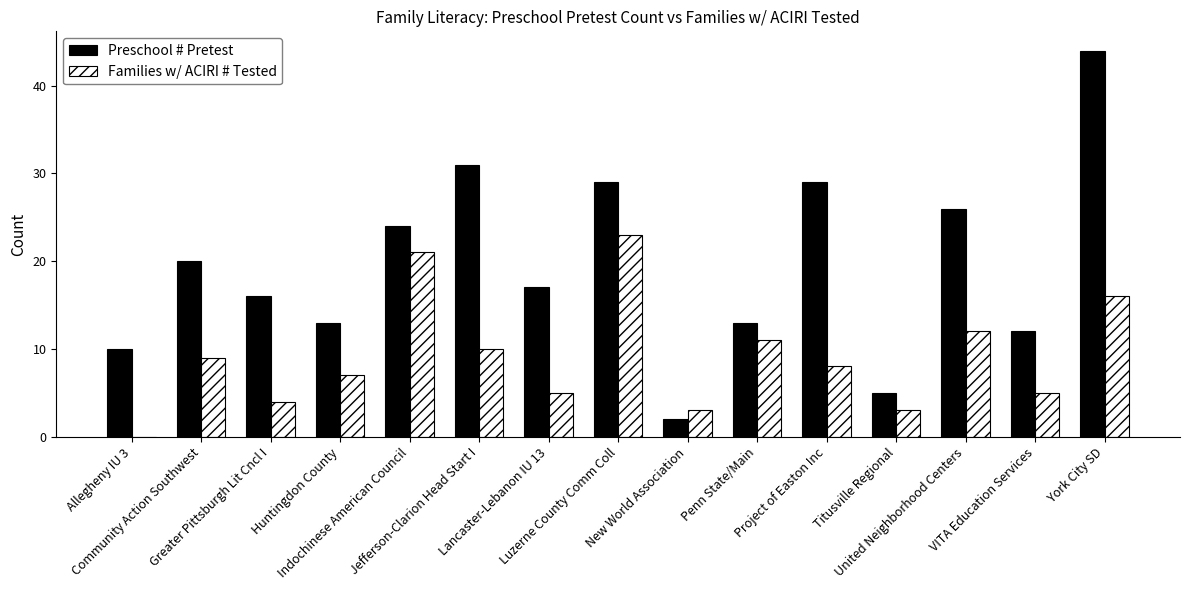

What is the greatest value displayed?

44